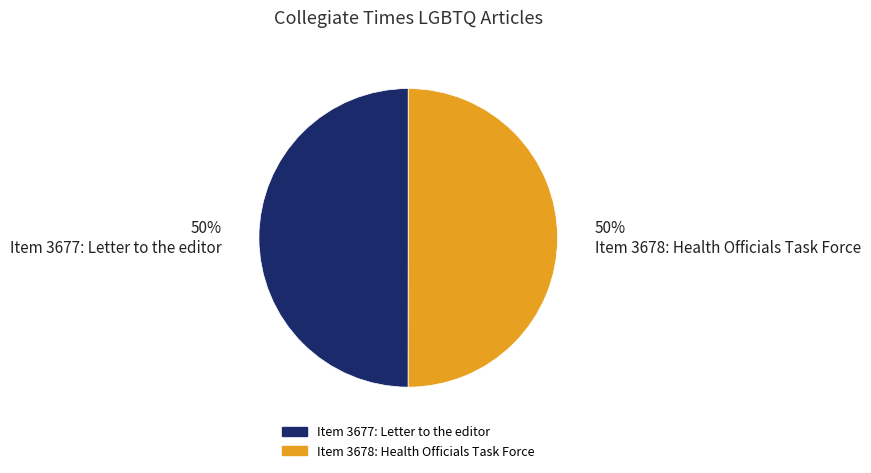

Approximately how many times larger is the value at Item 3677: Letter to the editor compared to Item 3678: Health Officials Task Force?

1.0